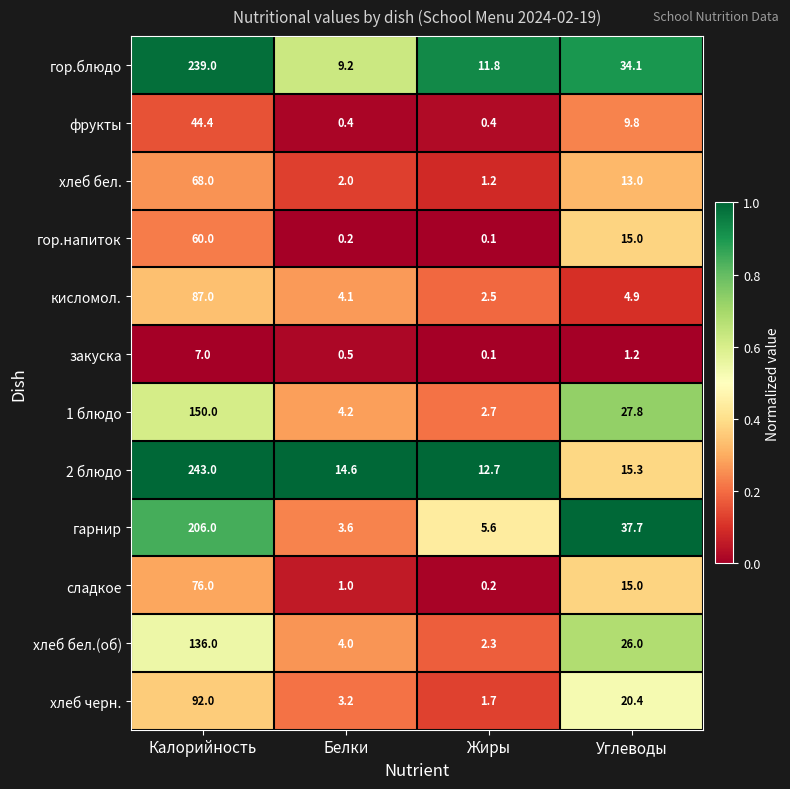

What is the total value across all series at Углеводы?

220.2